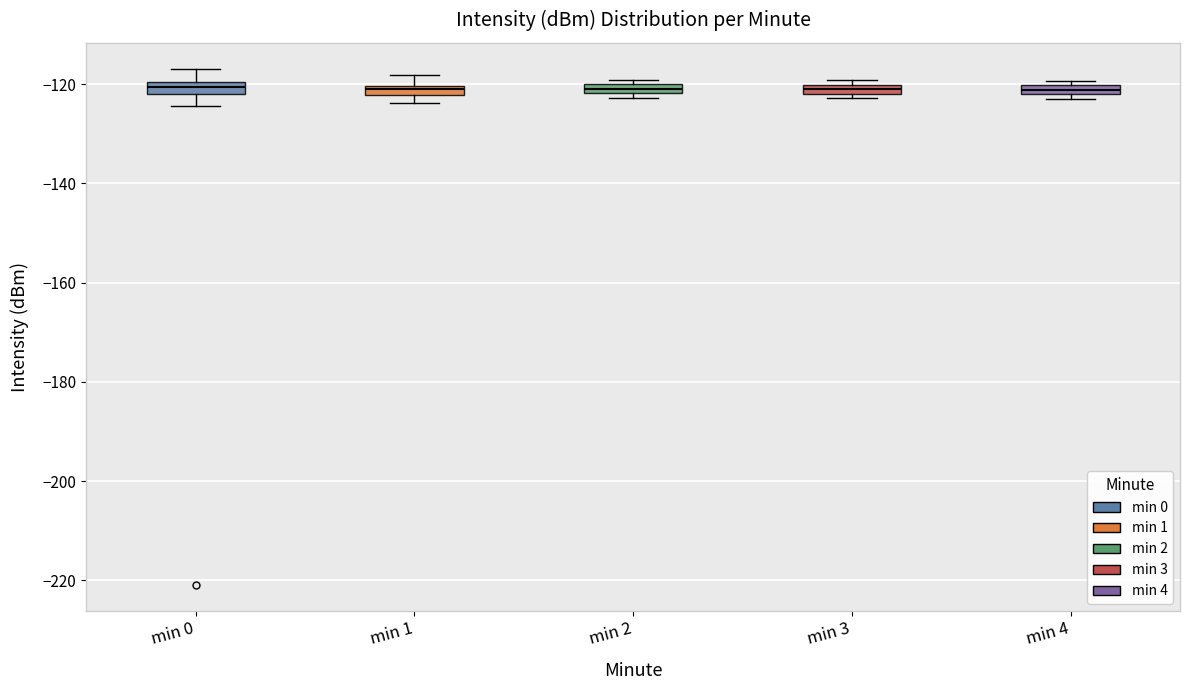

Where is the lower edge of the box for min 2 on the y-axis? The values are not printed on the chart, so give them approximately, as read against the axis.

-122